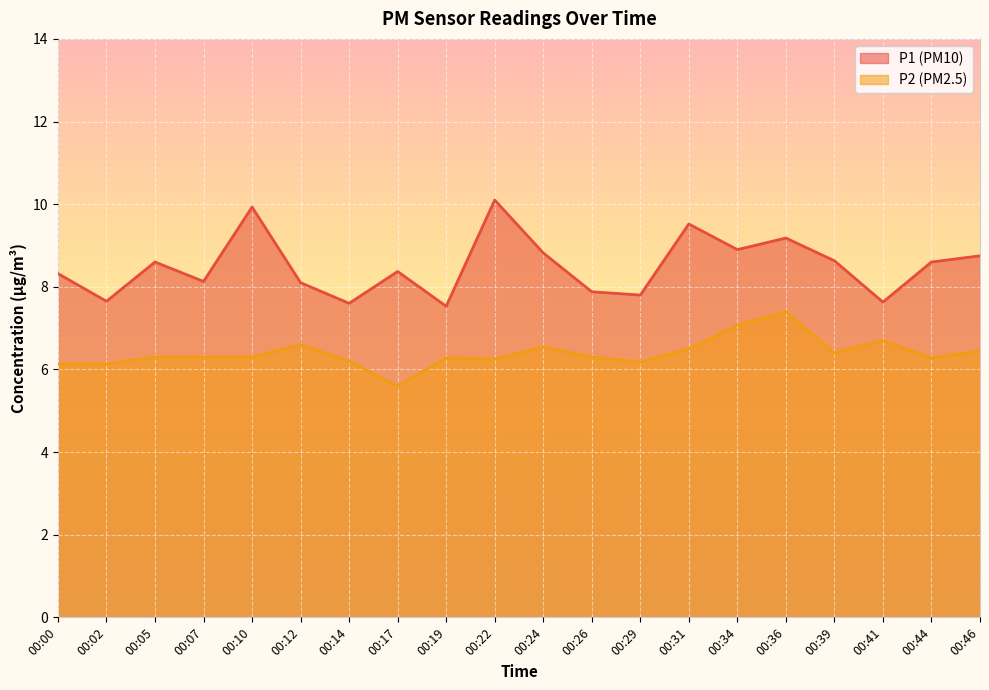

Reading left to right, list all the values displayed in this chart.

P1: 00:00=8.3	00:02=7.7	00:05=8.6	00:07=8.1	00:10=9.9	00:12=8.1	00:14=7.6	00:17=8.4	00:19=7.5	00:22=10.1	00:24=8.8	00:26=7.9	00:29=7.8	00:31=9.5	00:34=8.9	00:36=9.2	00:39=8.6	00:41=7.6	00:44=8.6	00:46=8.8
P2: 00:00=6.1	00:02=6.1	00:05=6.3	00:07=6.3	00:10=6.3	00:12=6.6	00:14=6.2	00:17=5.6	00:19=6.3	00:22=6.2	00:24=6.5	00:26=6.3	00:29=6.2	00:31=6.5	00:34=7.1	00:36=7.4	00:39=6.4	00:41=6.7	00:44=6.3	00:46=6.5